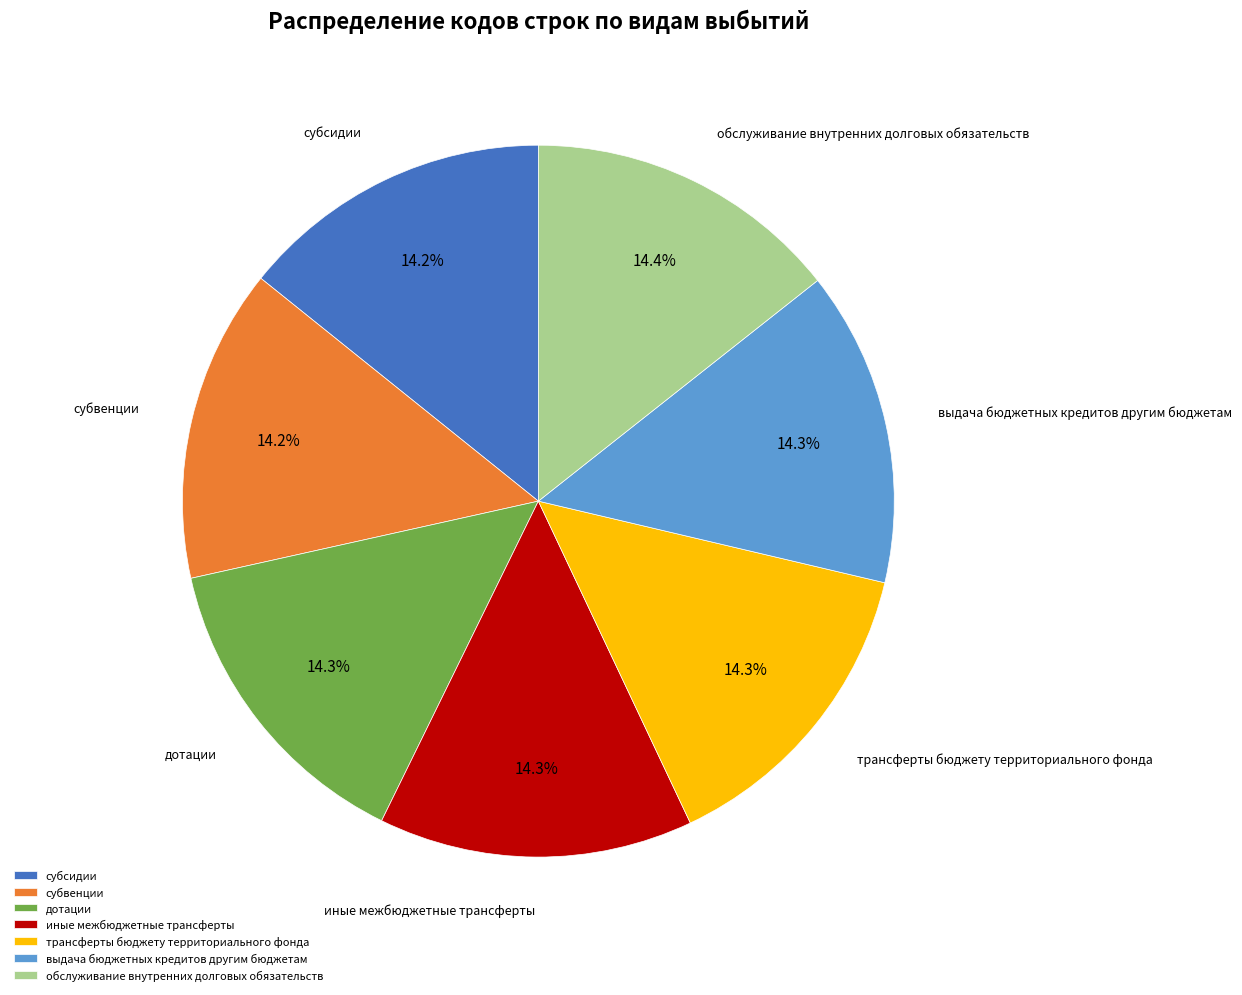

The иные межбюджетные трансферты slice represents 3% of the pie. True or false?

False